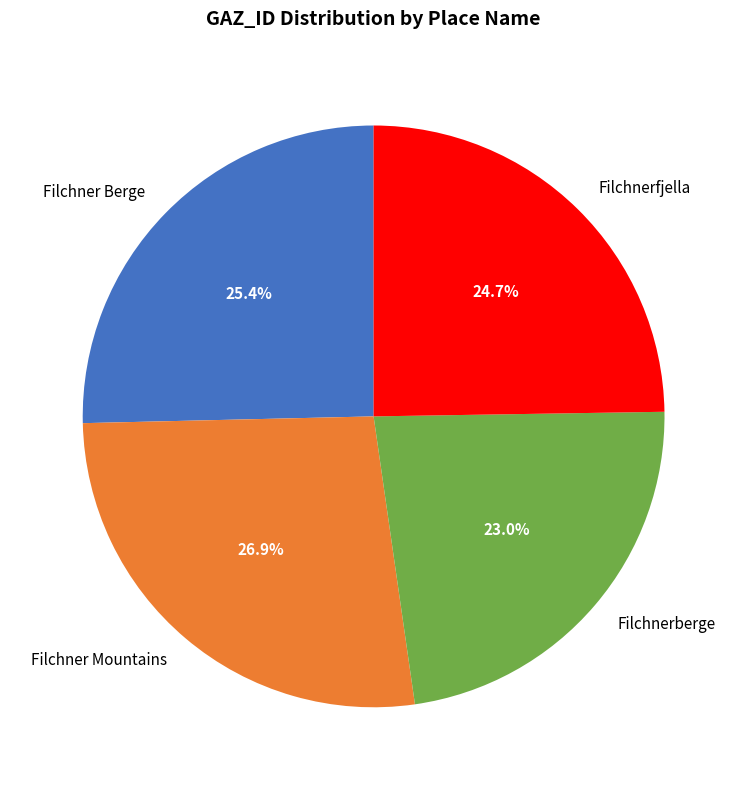

To the nearest percent, what is the average slice percentage?

25%